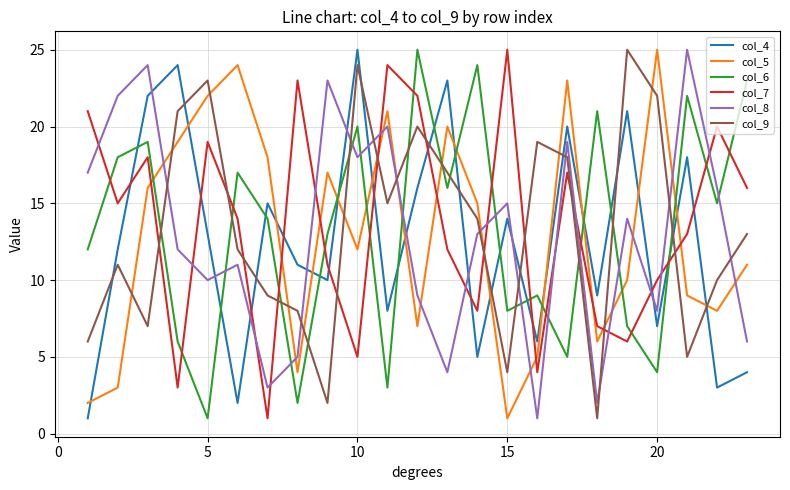

Is this an area chart (filled region under the line)?

No